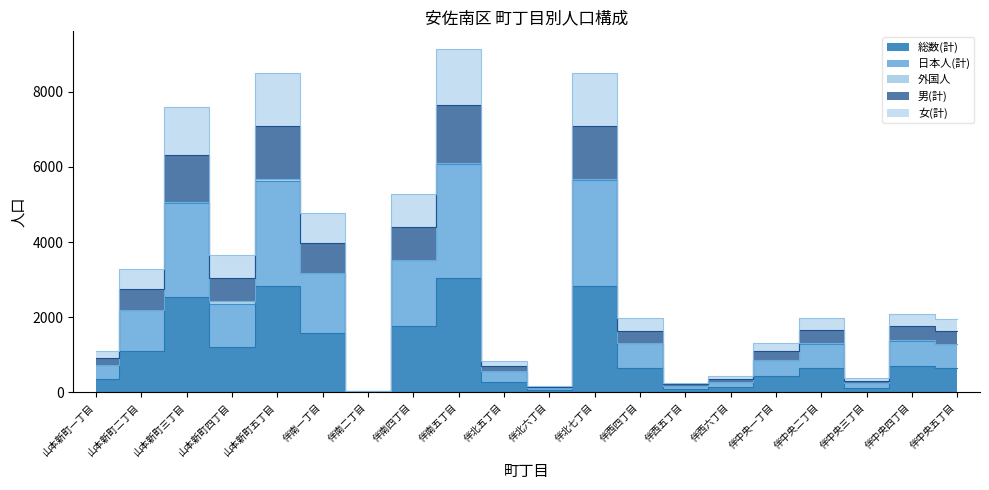

True or false: 総数(計) has more than 1 interior local peaks.

True